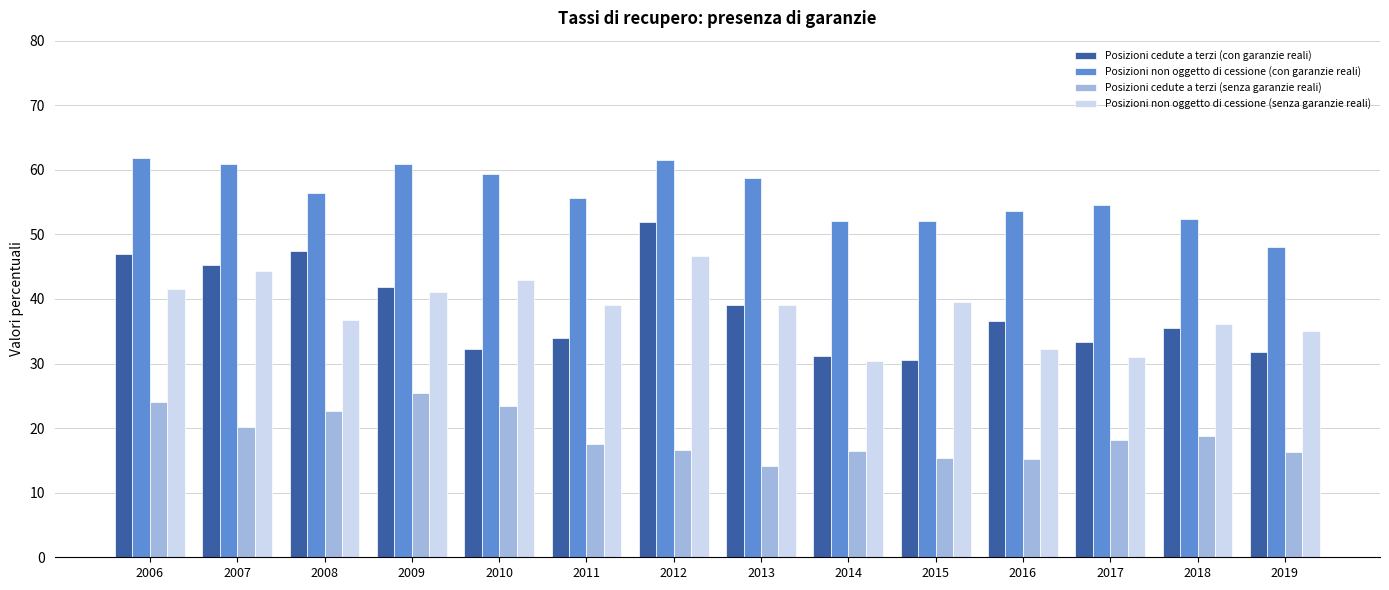

Read the Posizioni cedute a terzi (senza garanzie reali) value at 2015.

15.3